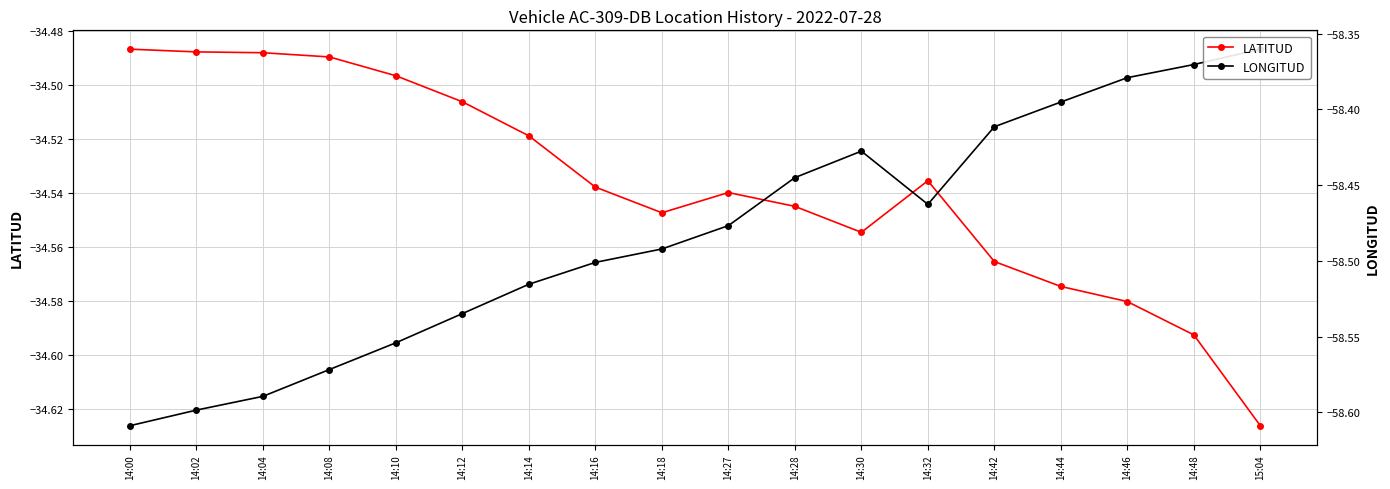

List the series in order of their peak value, lowest first.

LONGITUD, LATITUD